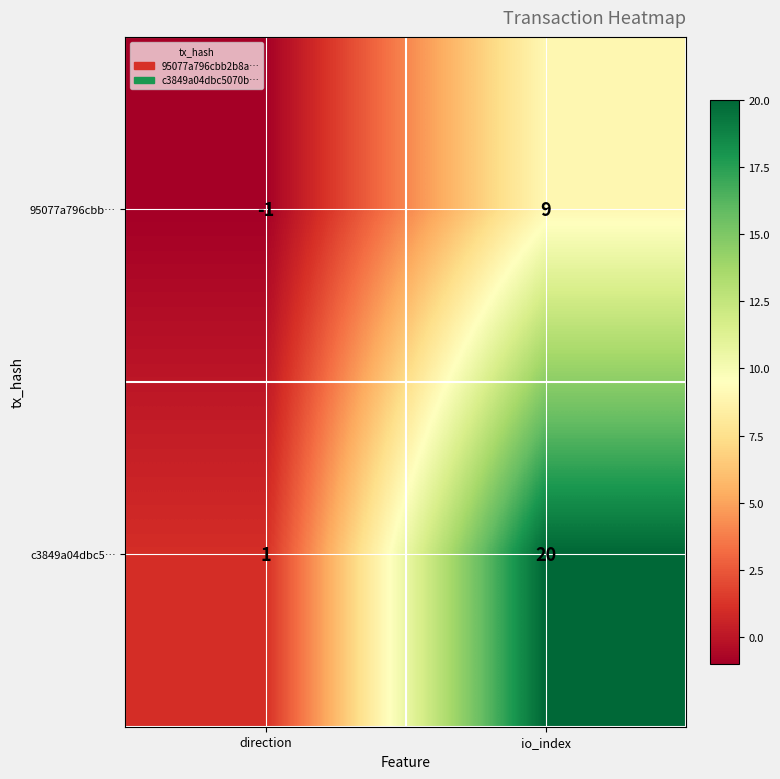

Which series changed the most between direction and io_index?

c3849a04dbc5…